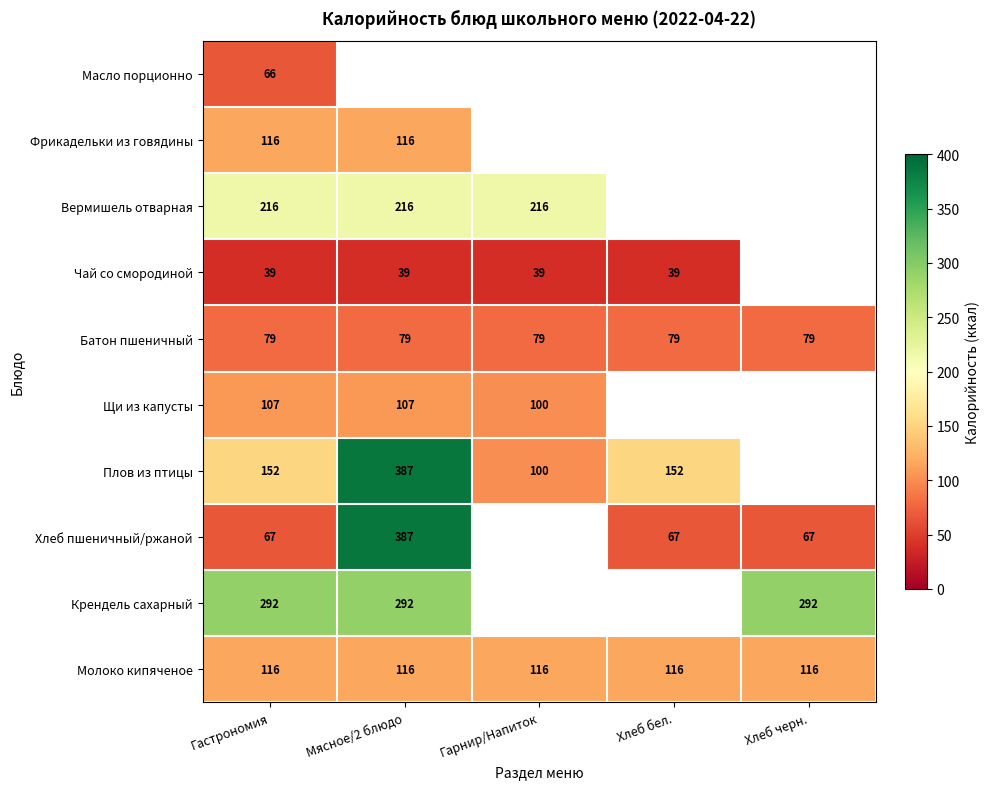

The value of Батон пшеничный at Гарнир/Напиток is 79. True or false?

True